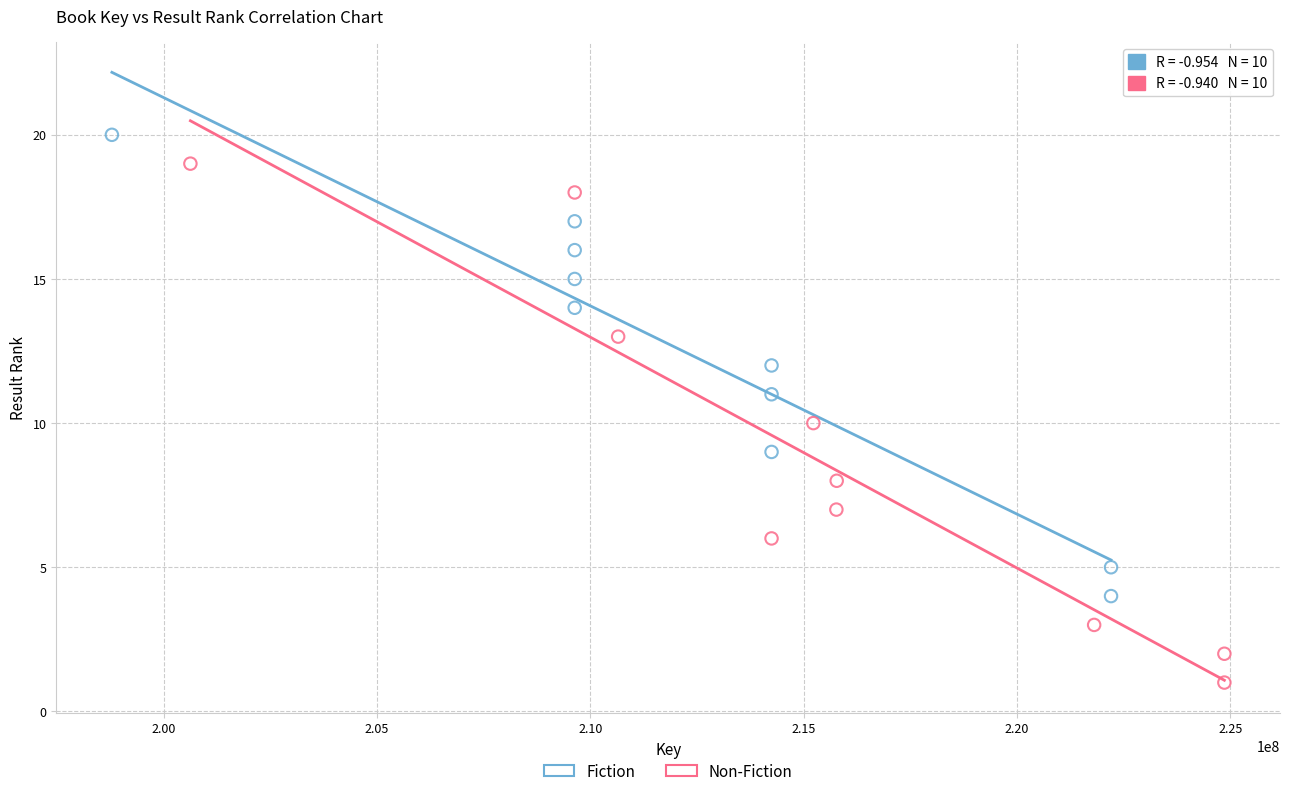

Which series contains the highest Y value?

Fiction